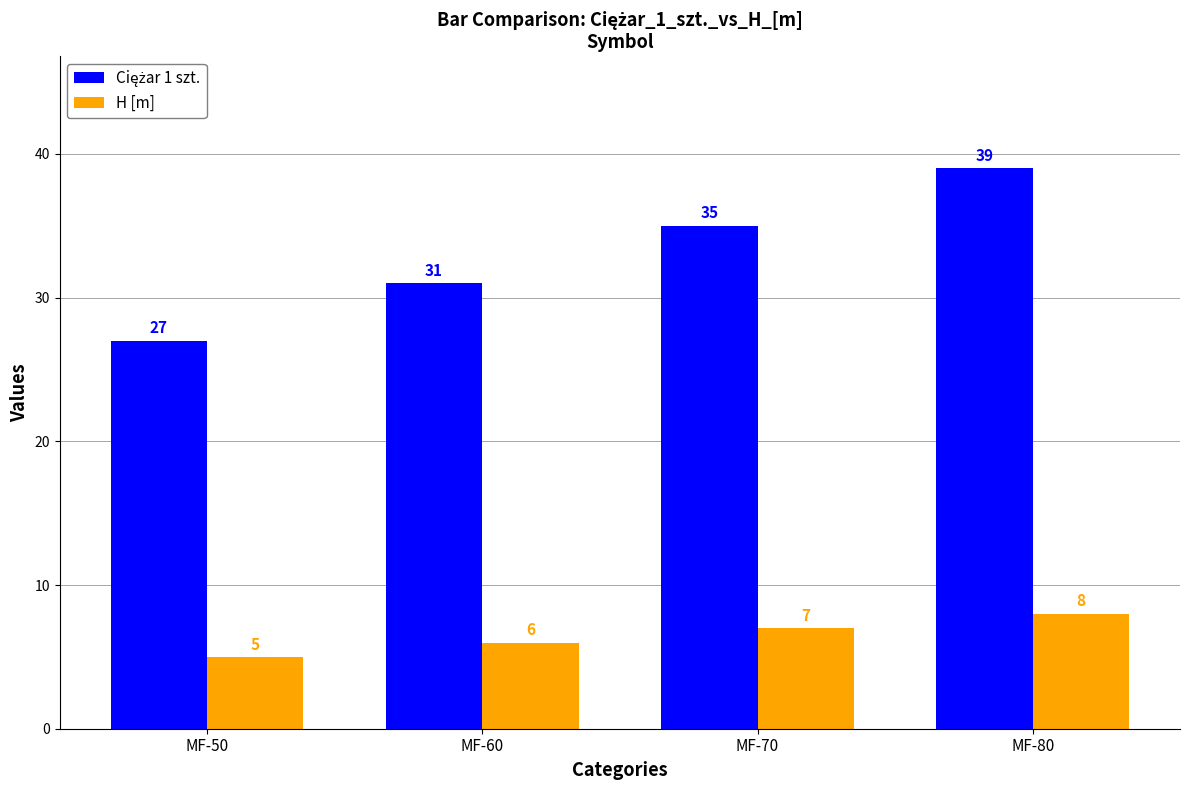

At which label is H [m] closest to 6?

MF-60